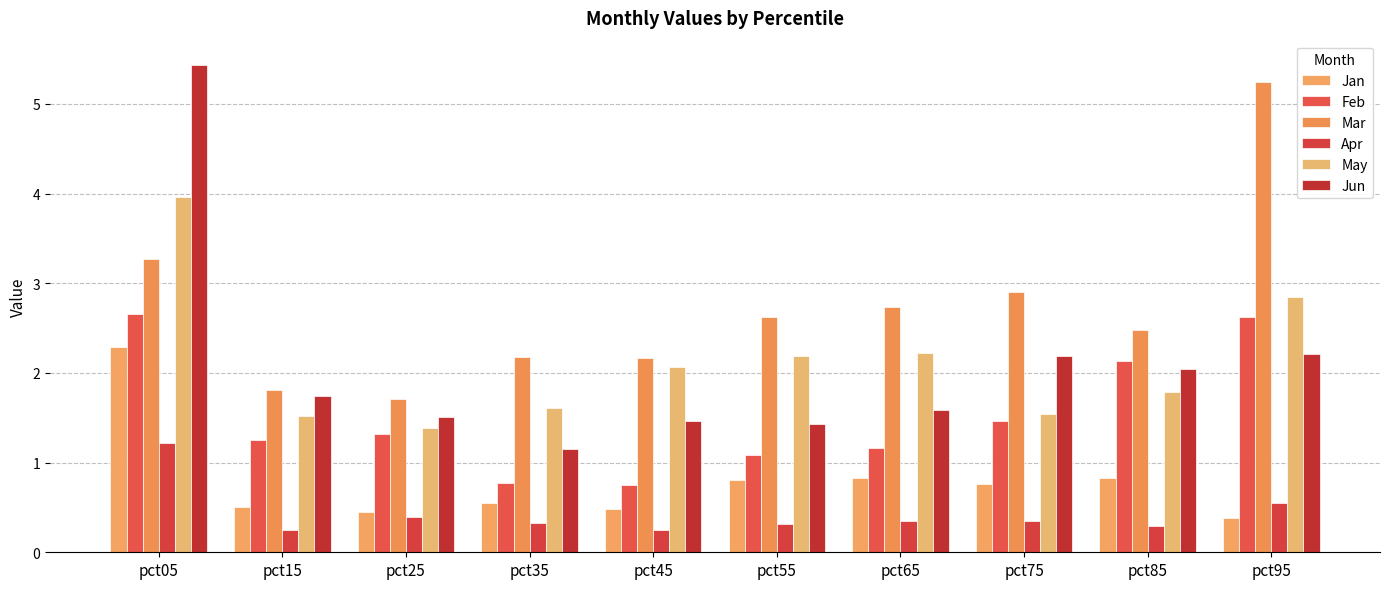

Count the Apr values in the range 0 to 1.

9